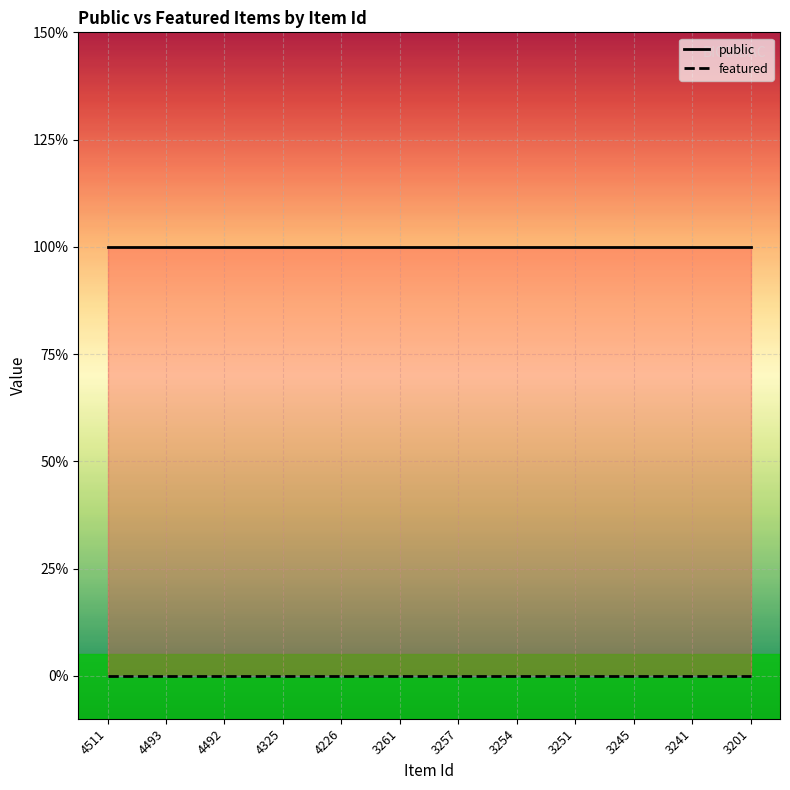

True or false: public has a value of 1 at 4325.

True